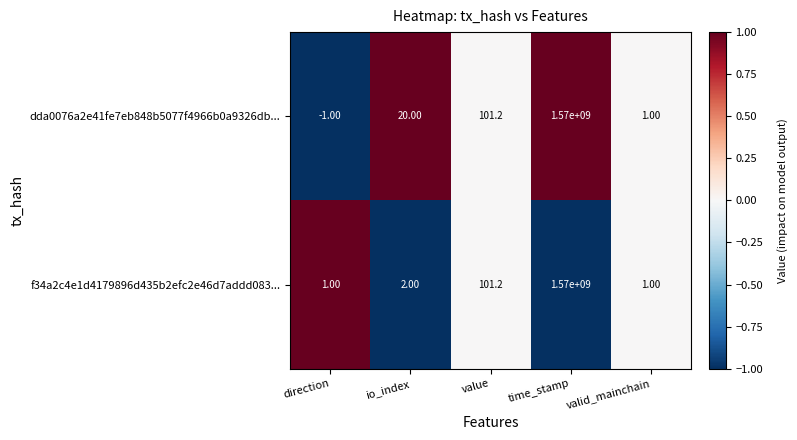

At which label is dda0076a2e41fe7eb848b5077f4966b0a9326db... closest to 784999999?

value